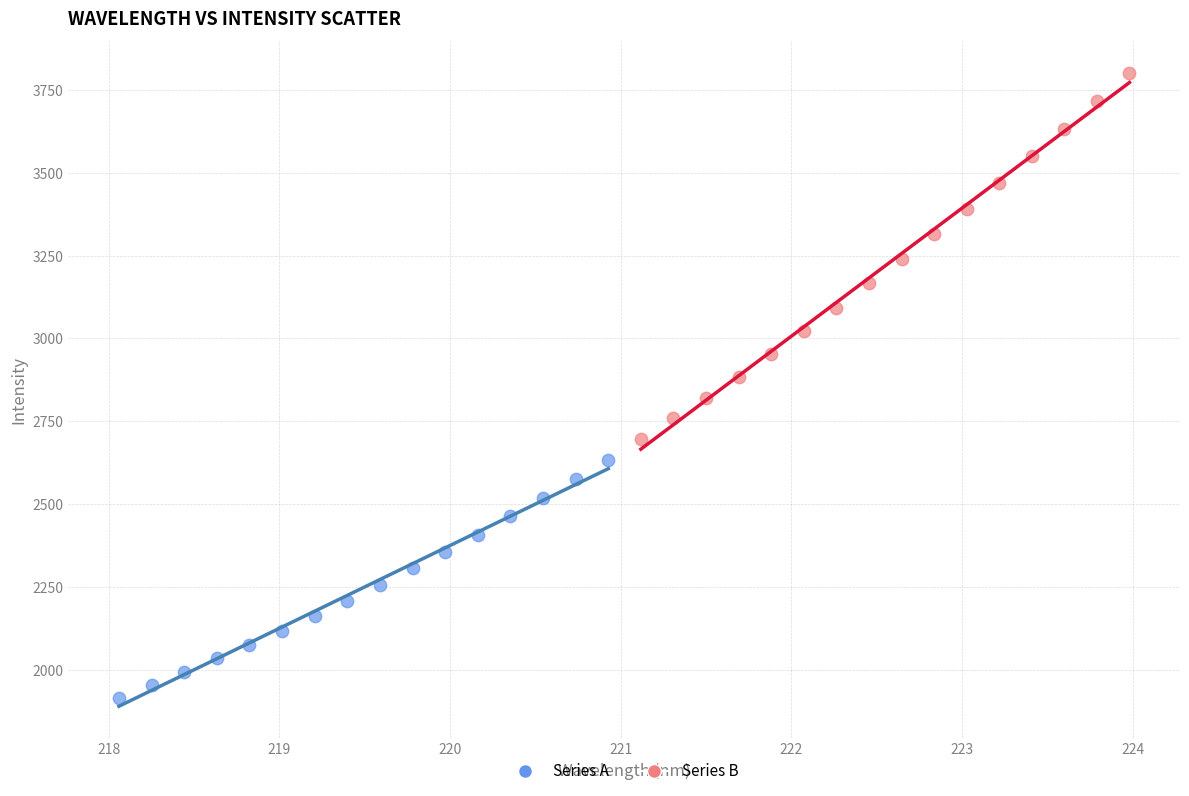

Which series contains the lowest Y value?

Series A